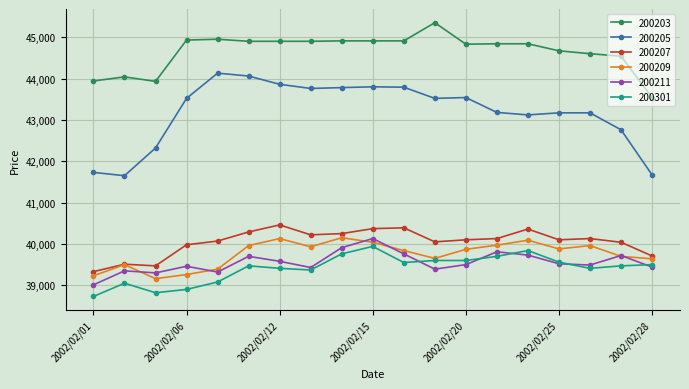

True or false: 200211 has more than 2 interior local peaks.

True